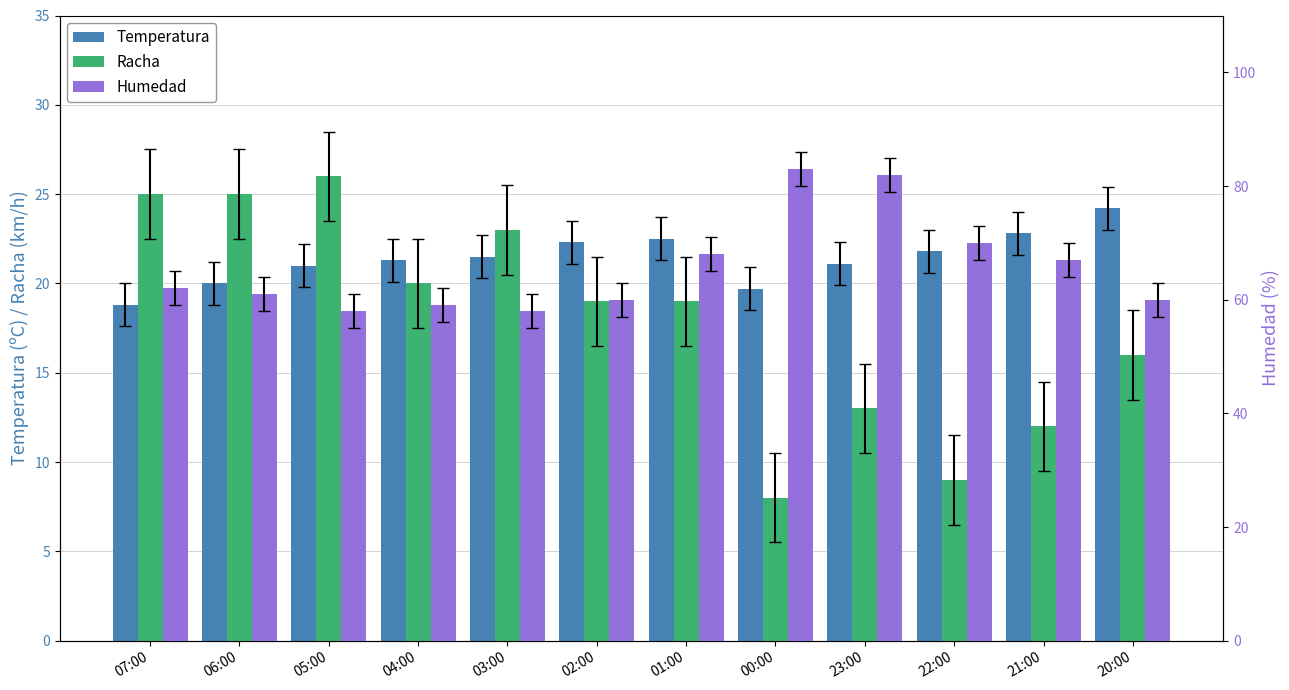

Which category has the highest value across all series?

00:00